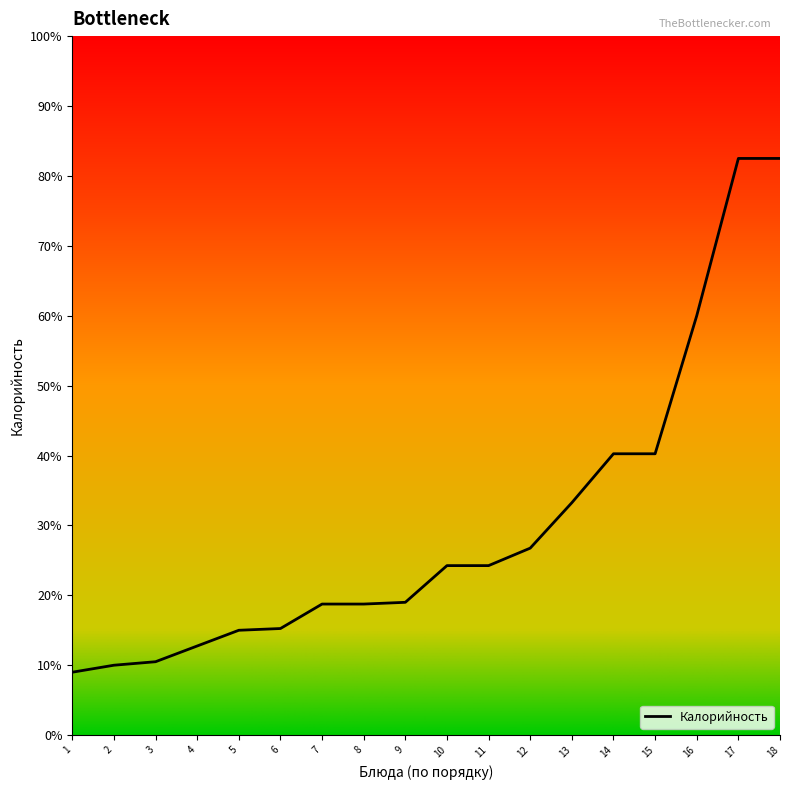

How many lines are shown in the chart?

1